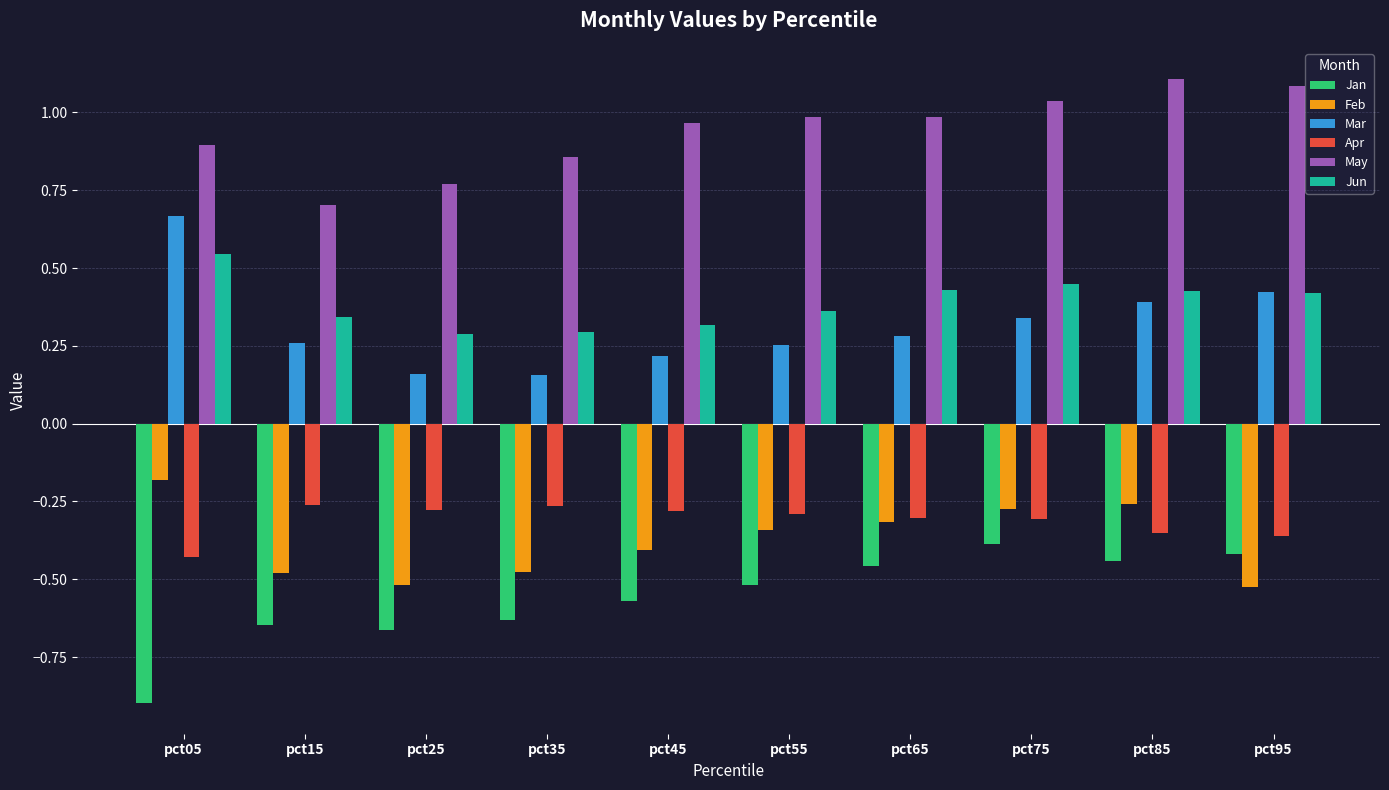

True or false: Jan has a value of -1.1 at pct15.

False